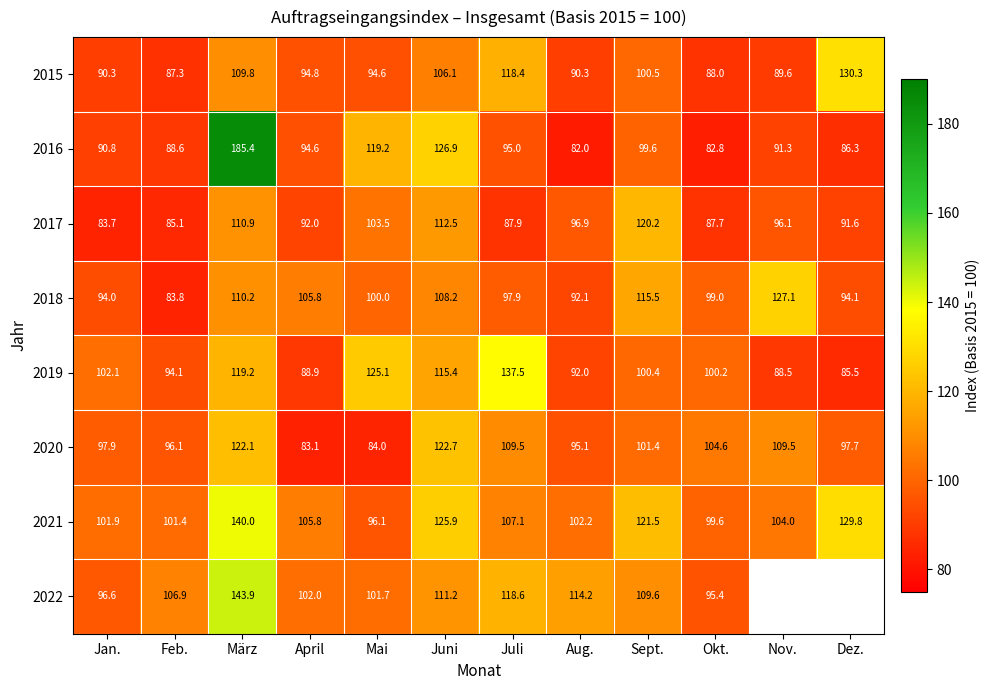

Rank the series at Sept. from lowest to highest value.

2016, 2019, 2015, 2020, 2022, 2018, 2017, 2021